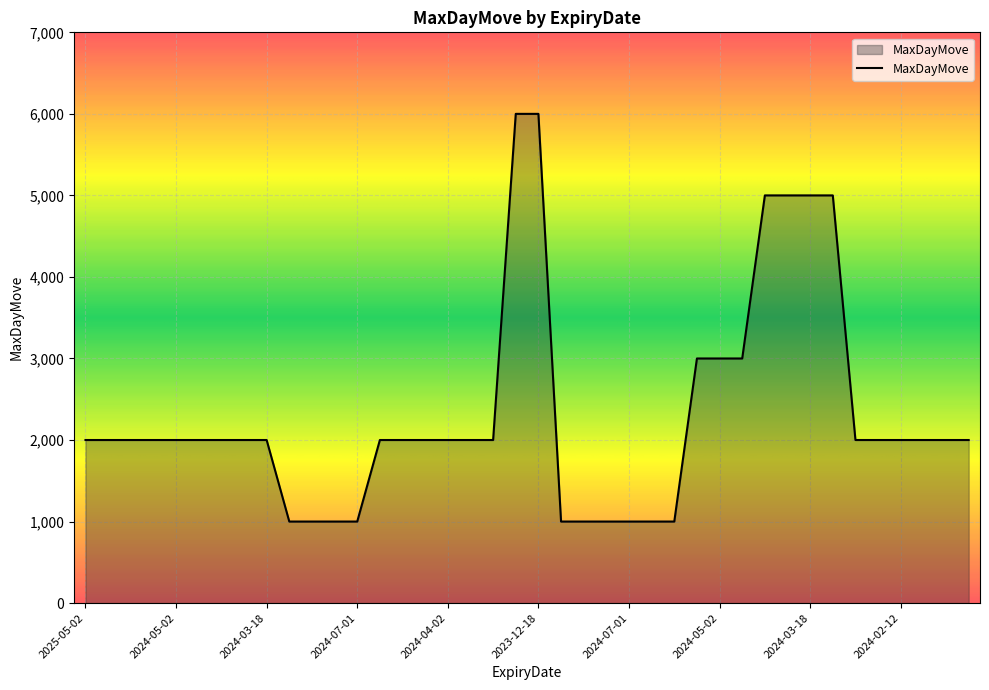

What is the smallest value displayed?

1000